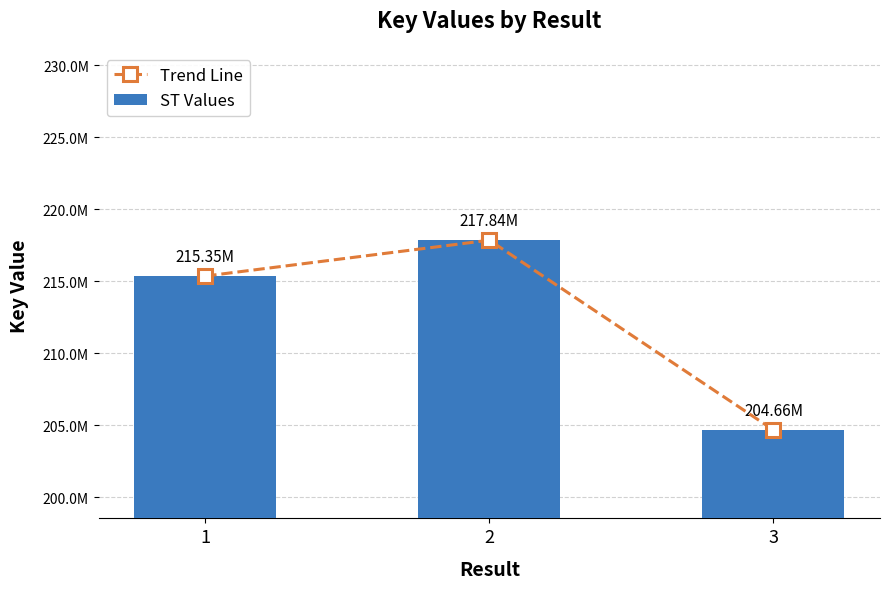

What is the difference between the maximum and minimum values in the Trend Line series?

13176663